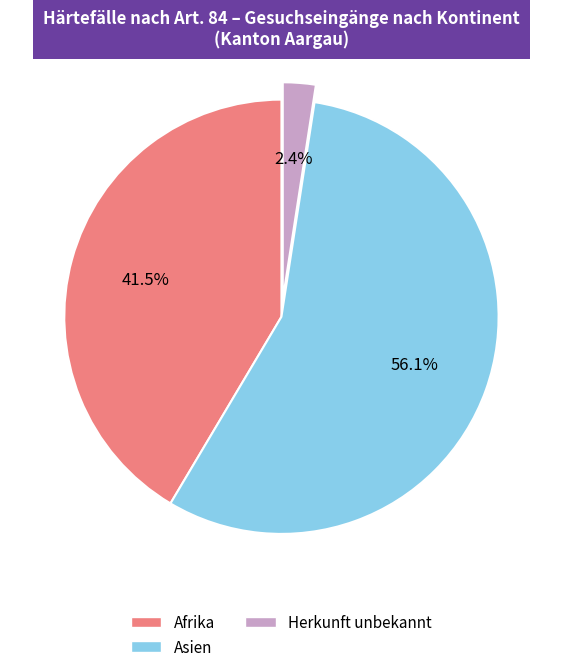

Between Afrika and Herkunft unbekannt, which is larger?

Afrika